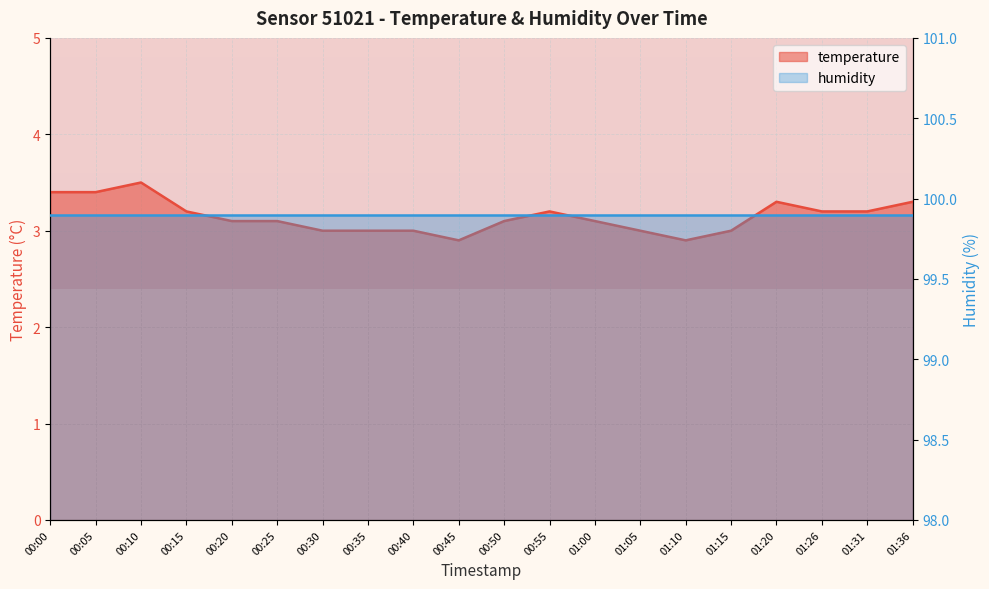

Approximately how many times larger is the value at 00:30 compared to 01:10?

1.0